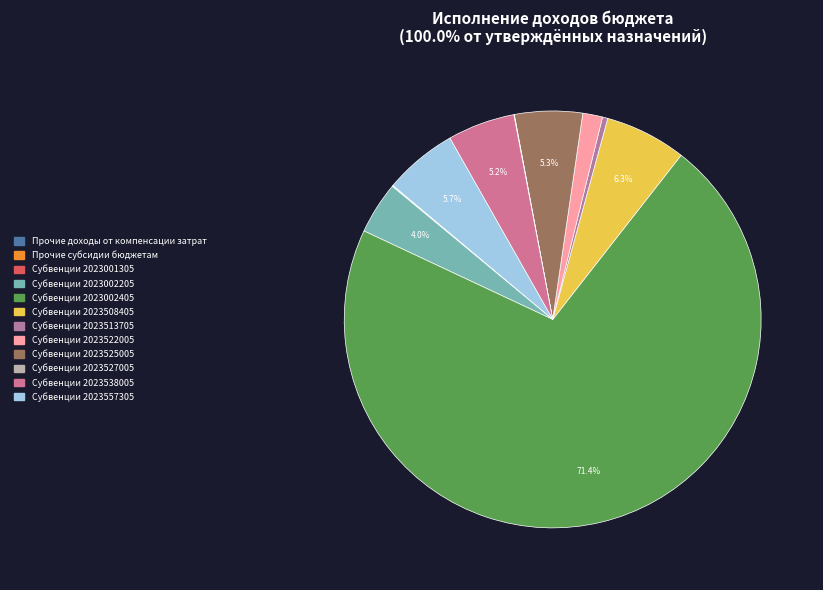

Do Субвенции 2023557305 and Субвенции 2023513705 together represent more than half of the pie?

No